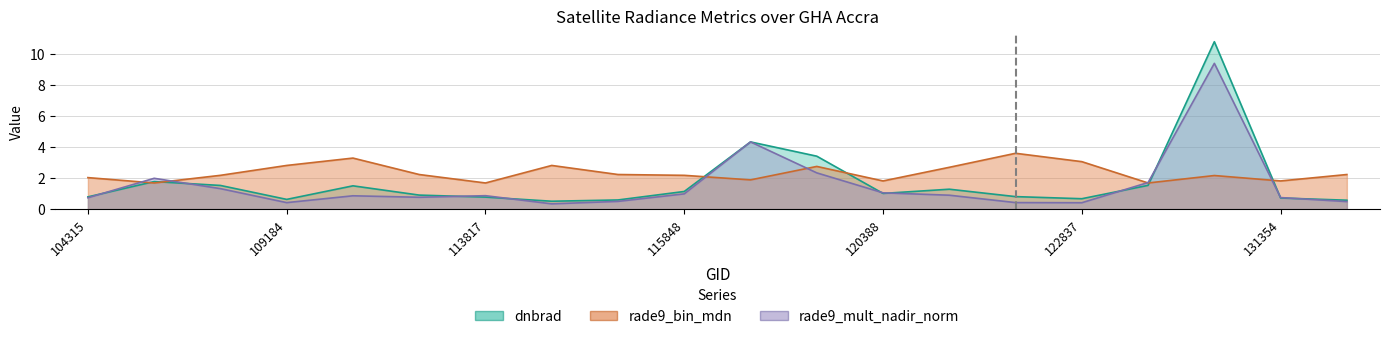

What is the highest value of the dnbrad series?

10.8